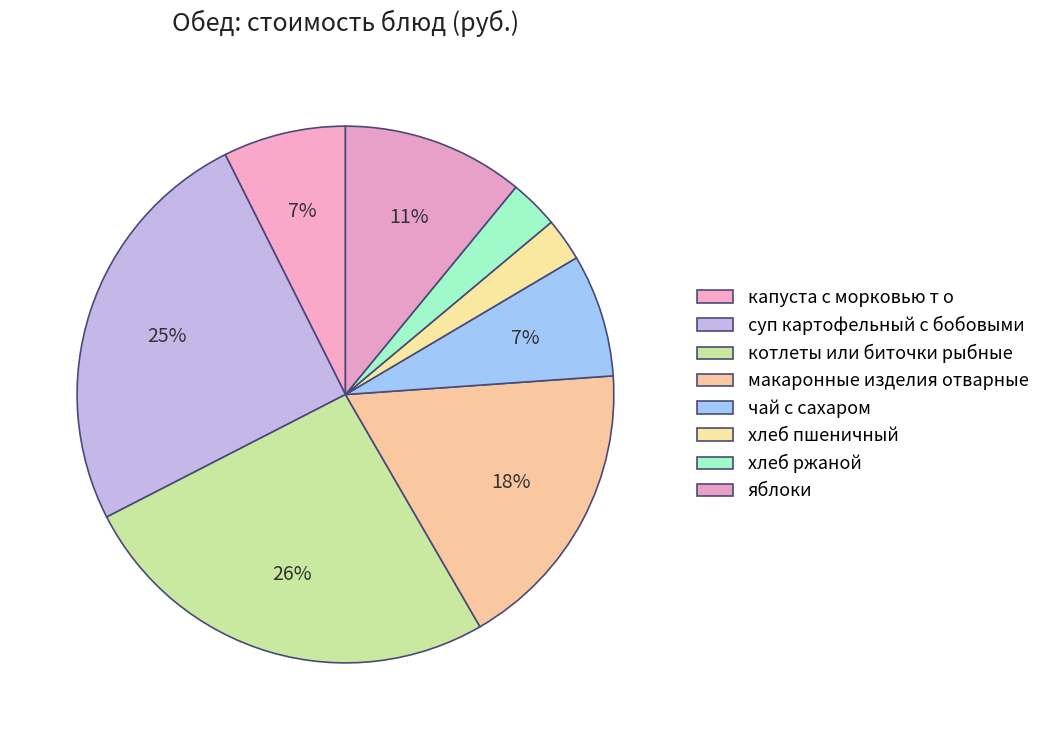

How much of the chart is everything except хлеб ржаной?

97.0%